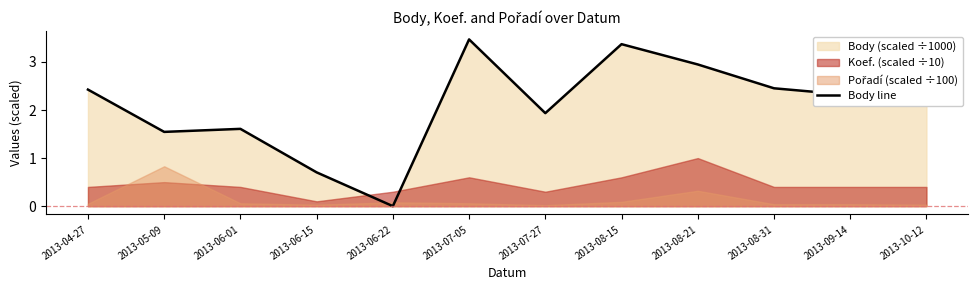

Rank the categories by value from lowest to highest.

2013-06-22, 2013-06-15, 2013-05-09, 2013-06-01, 2013-07-27, 2013-09-14, 2013-04-27, 2013-08-31, 2013-10-12, 2013-08-21, 2013-08-15, 2013-07-05